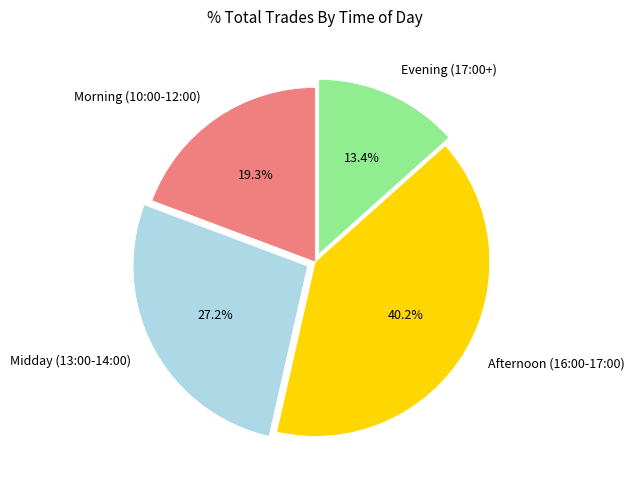

Rank the categories by value from highest to lowest.

Afternoon (16:00-17:00), Midday (13:00-14:00), Morning (10:00-12:00), Evening (17:00+)